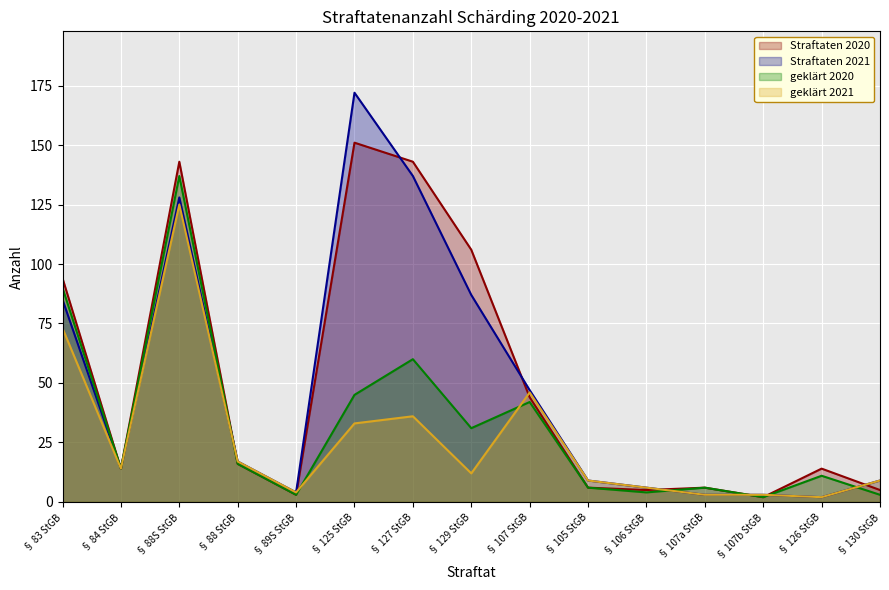

Is the value of geklärt 2020 at § 127 StGB greater than the value of Straftaten 2020 at § 89S StGB?

Yes